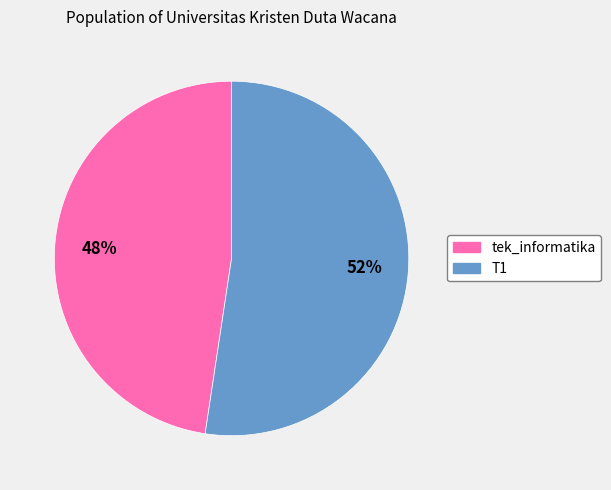

The T1 slice represents 47% of the pie. True or false?

False